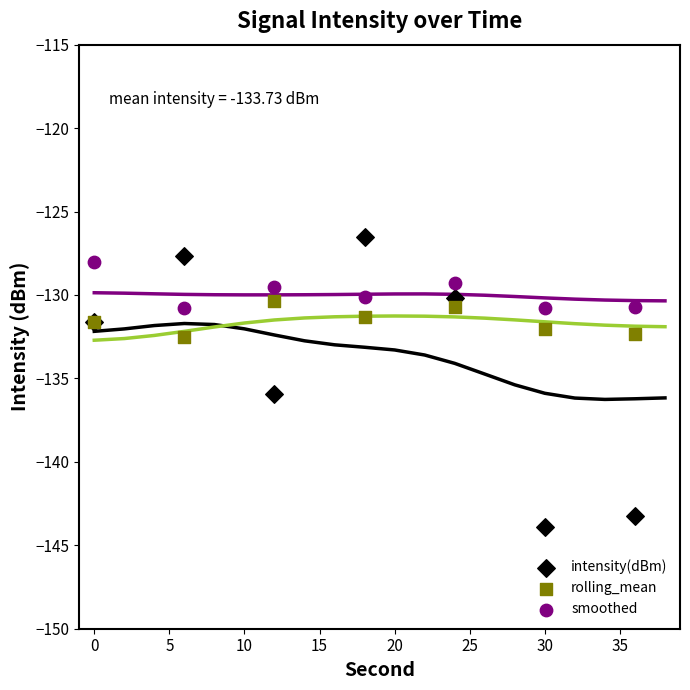

What is the X range (max minus min) for the scatter plot?

36.0